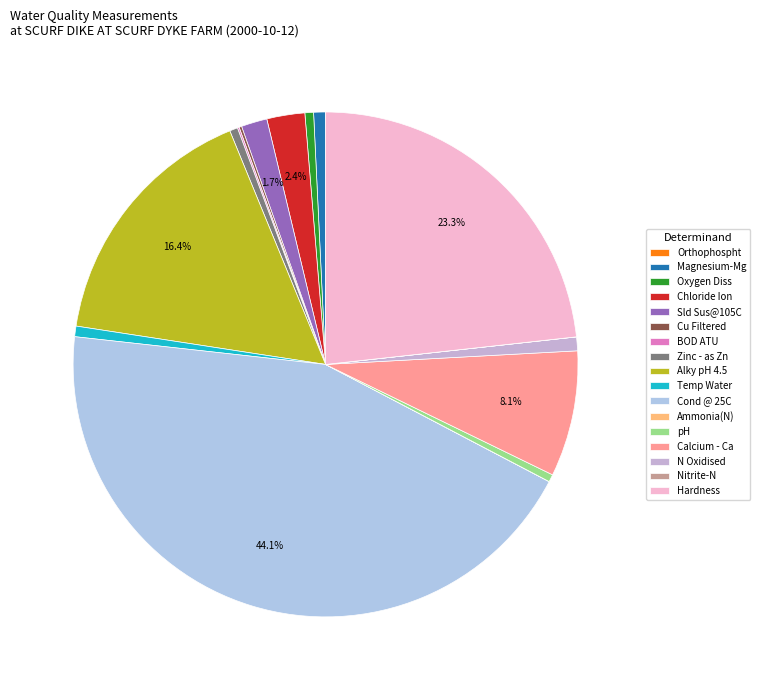

What is the smallest slice in the pie chart?

Nitrite-N